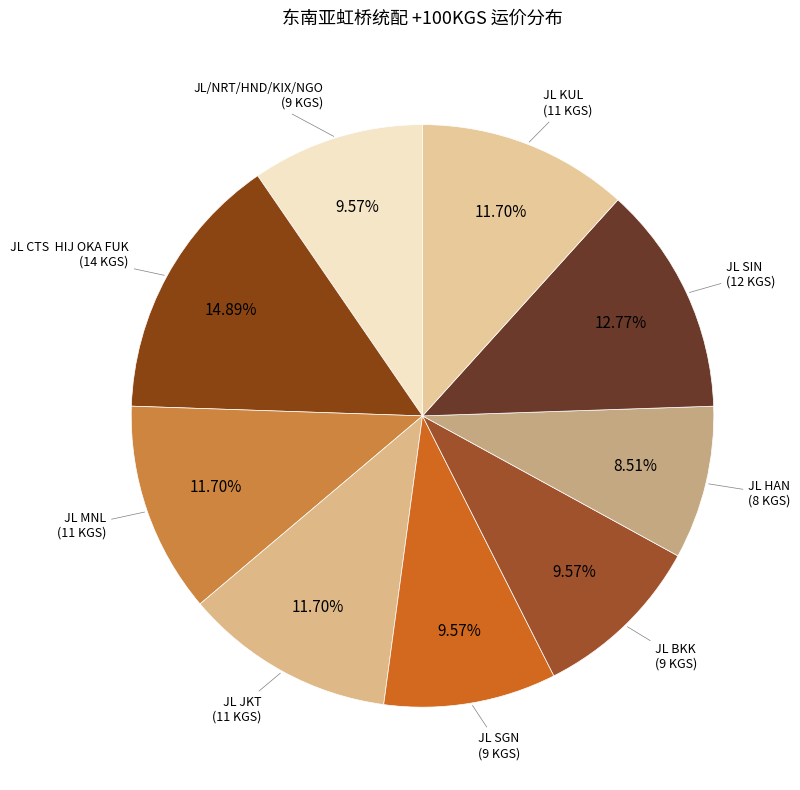

What is the ratio of the value at JL/NRT/HND/KIX/NGO to the value at JL HAN?

1.1